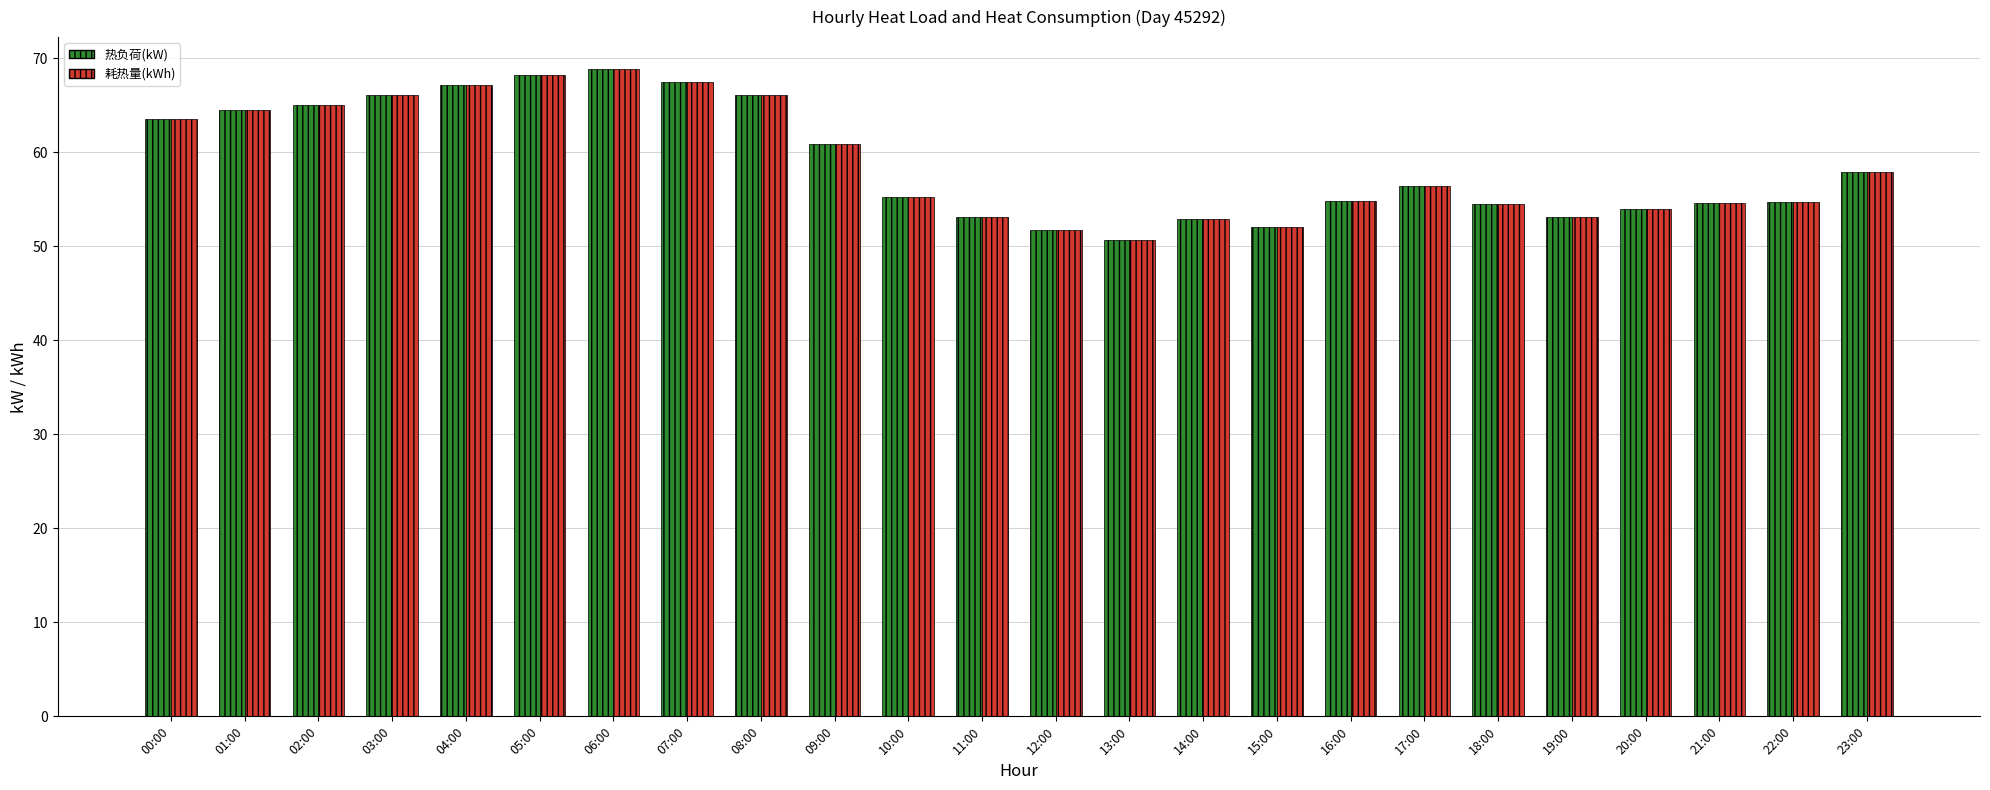

What is the sum of all 热负荷(kW) values?

1414.1